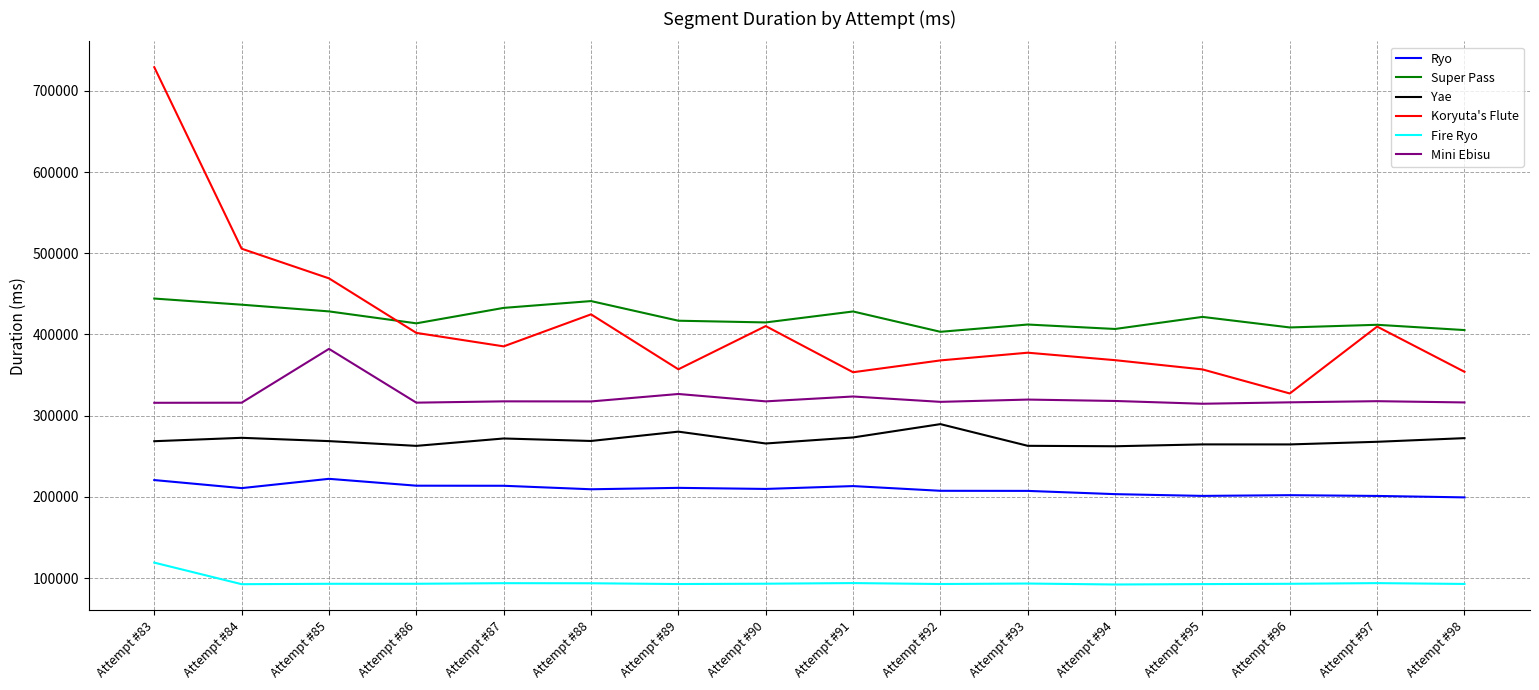

What is the approximate value of Super Pass at Attempt #88, to the nearest 100?

441100